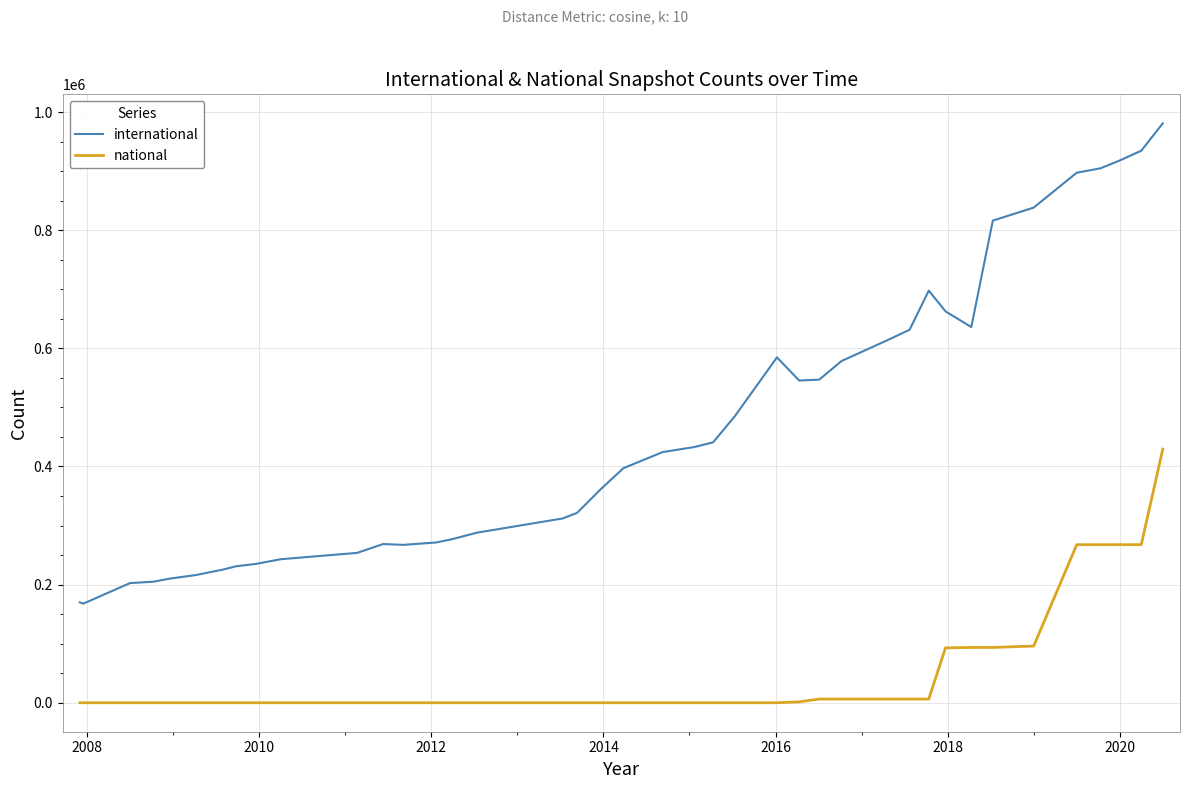

What are all the series names shown in the legend?

international, national